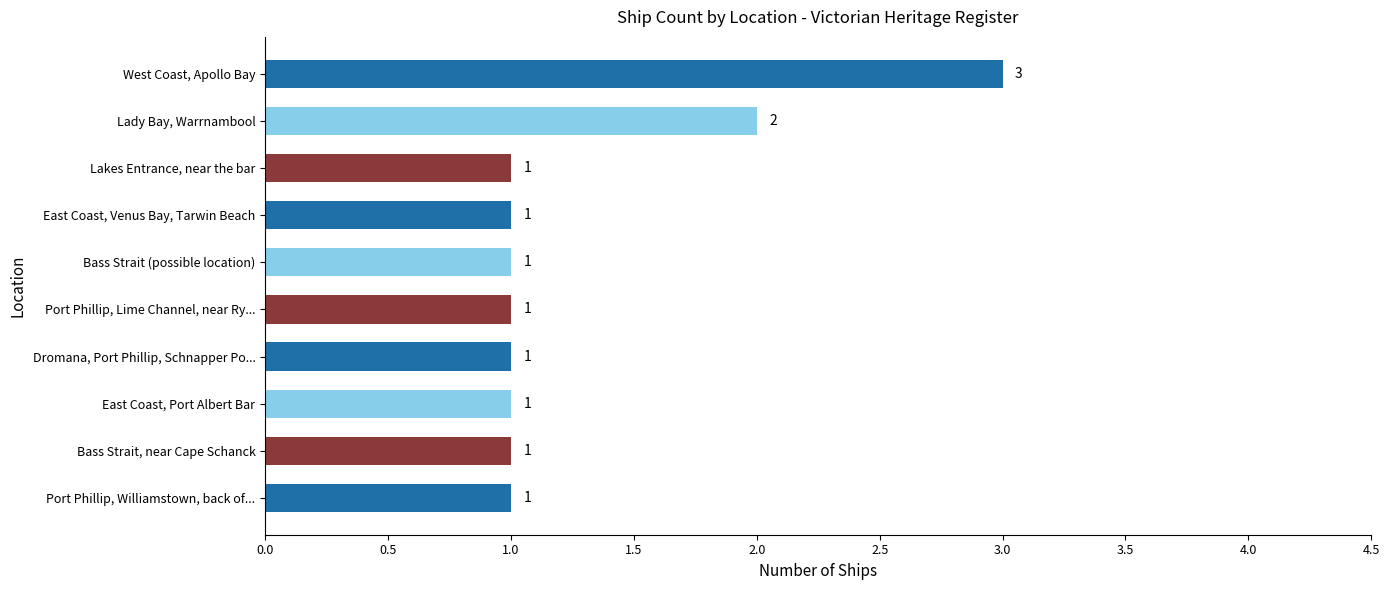

True or false: the data shows 2 at Port Phillip, Williamstown, back of....

False